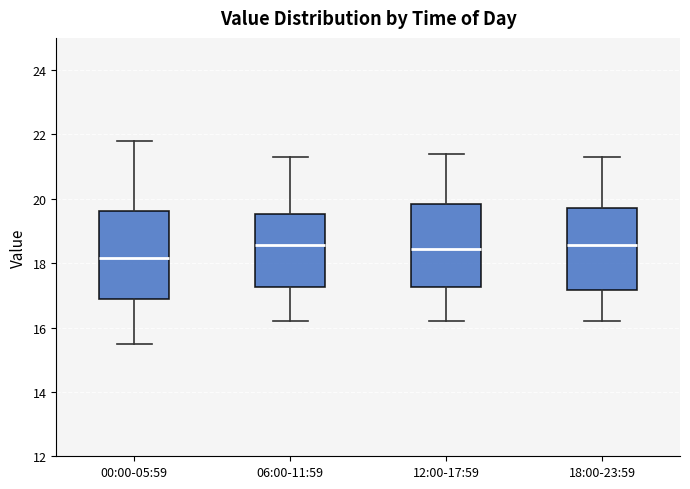

Which box has the lowest median line?

00:00-05:59